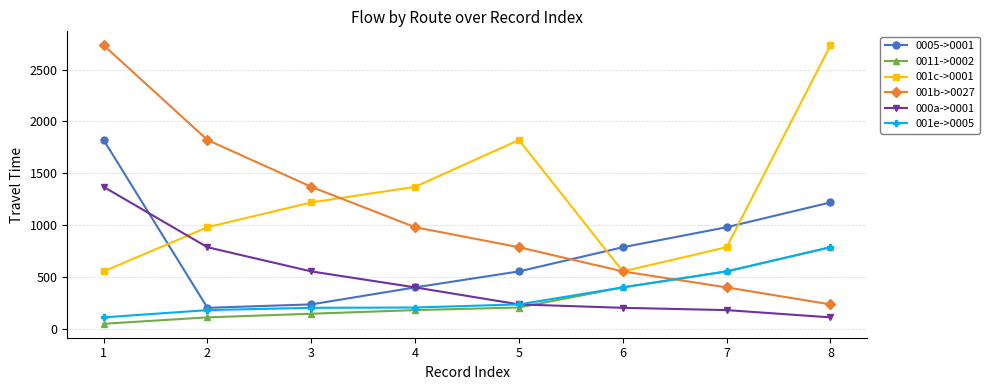

What is the average value of the 001c->0001 series?

1252